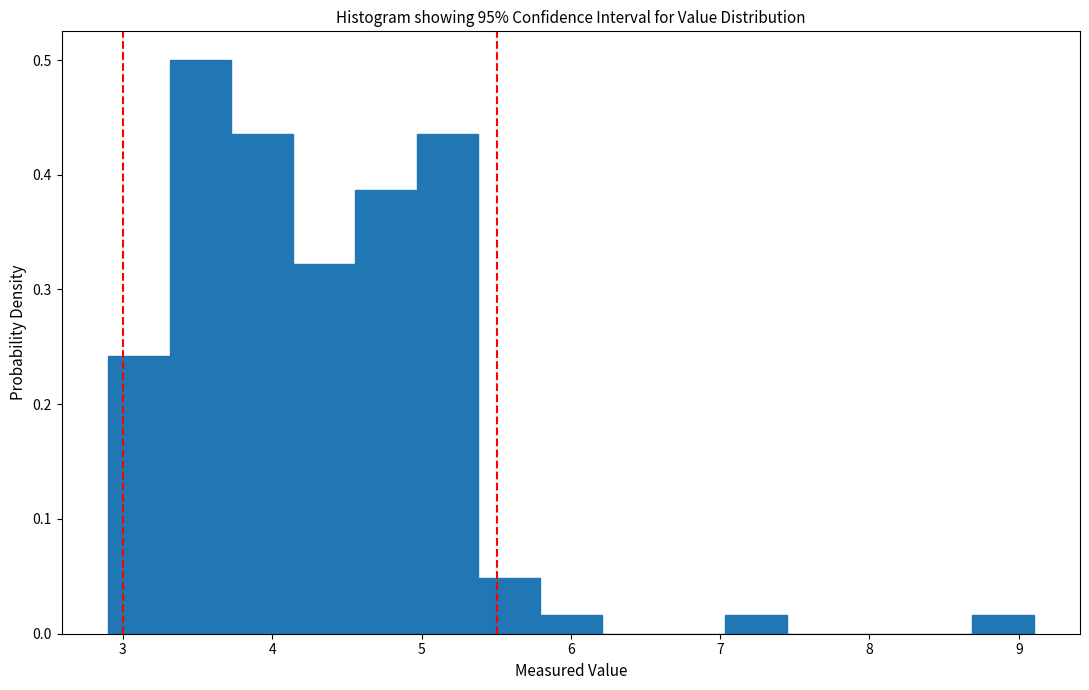

Which range on the x-axis has the tallest bar?

3.3 to 3.7